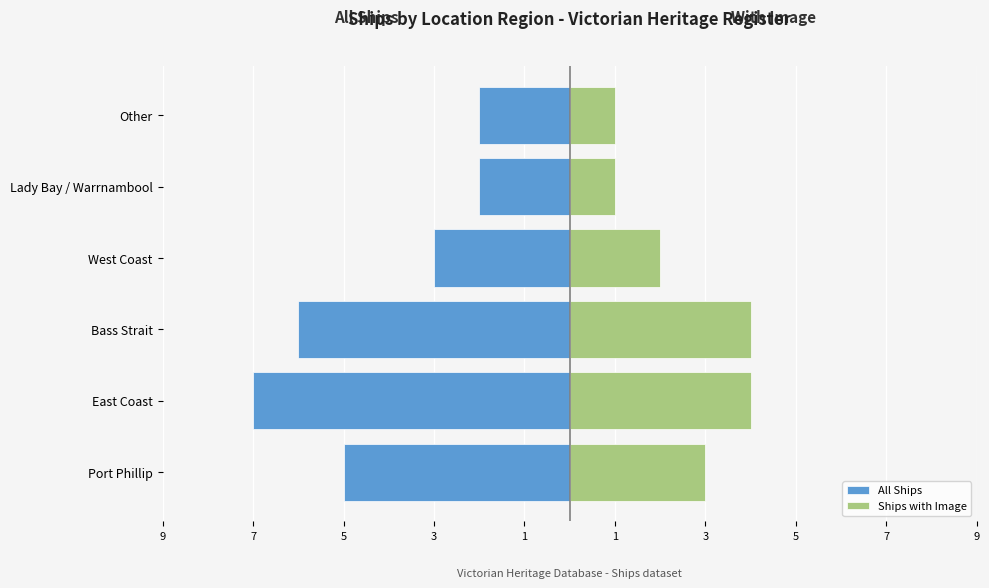

What is the difference between the maximum and minimum values in the Ships with Image series?

3